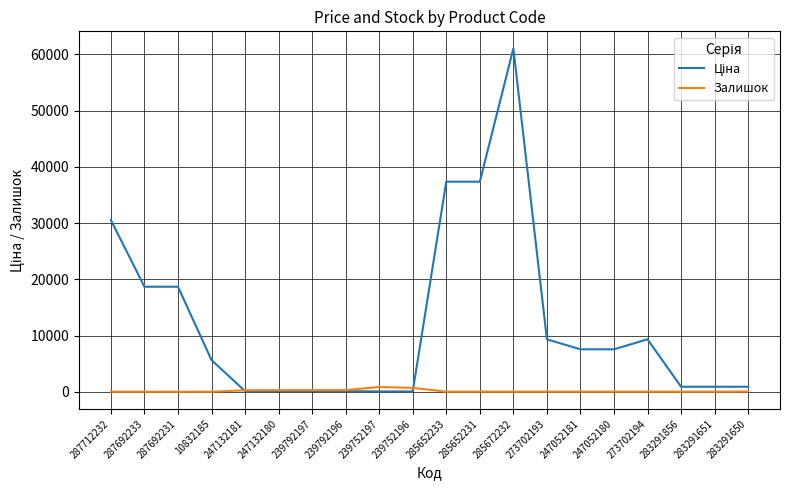

What is the total value across all series at 239752197?

901.7